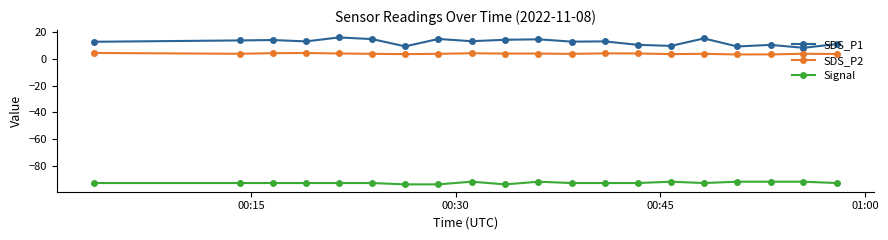

What is the maximum value shown in the chart?

16.1